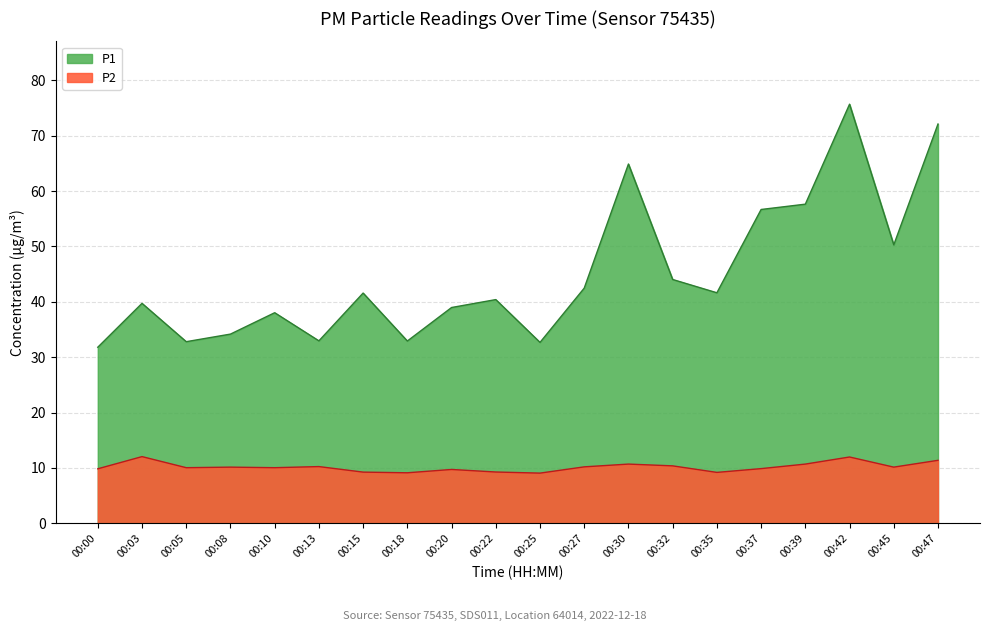

What is the value of the P2 point at the 15th from the left?

9.2